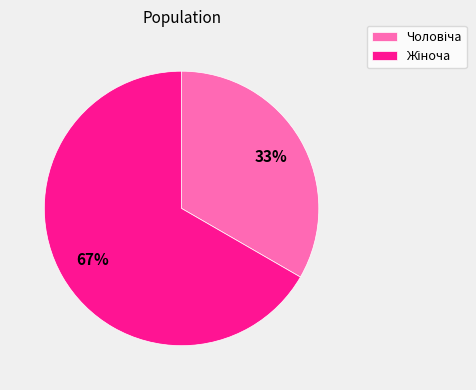

Is there a majority slice in this chart?

Yes